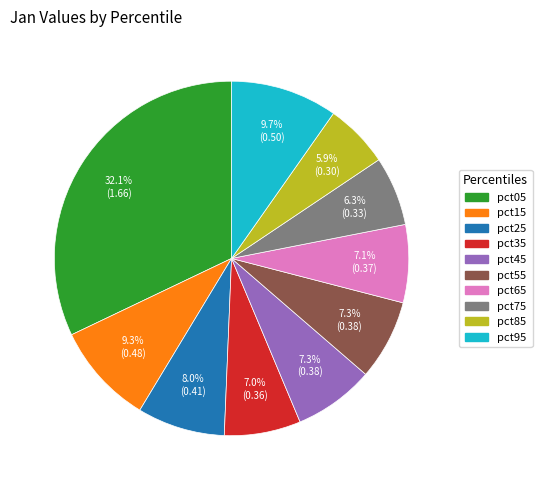

Does pct65 account for over 50% of the chart?

No